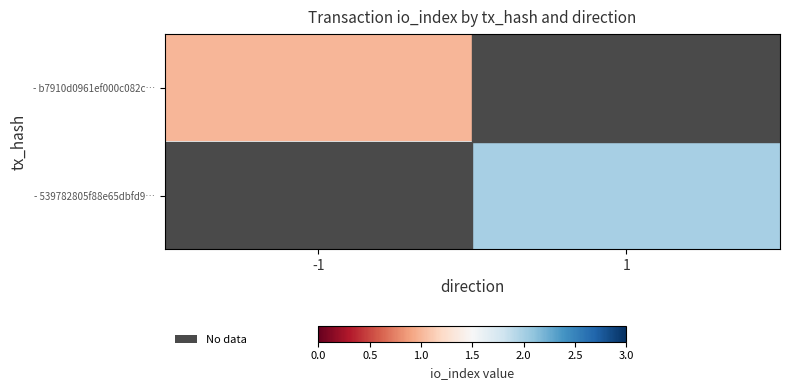

Which category has the highest value across all series?

1